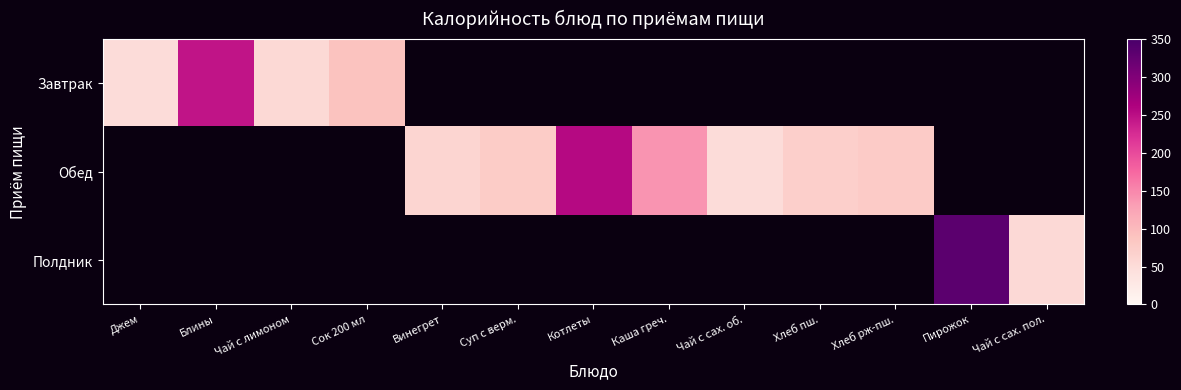

How many categories are shown in the chart?

13